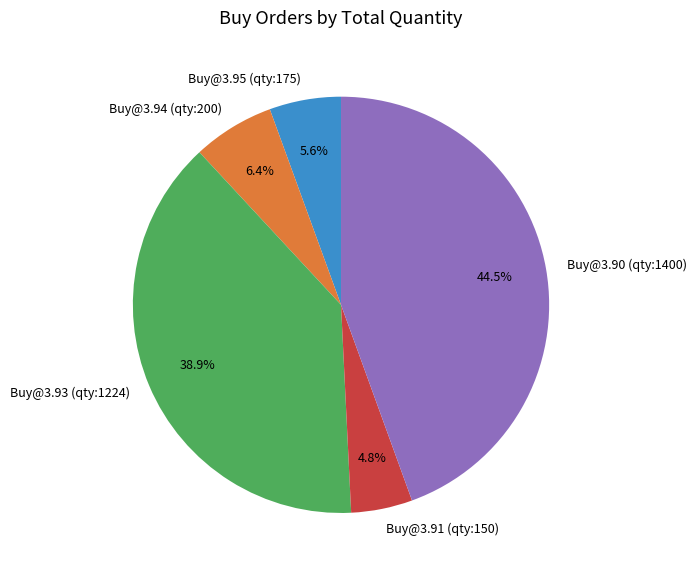

Approximately how many times larger is the value at Buy@3.95 (qty:175) compared to Buy@3.91 (qty:150)?

1.2